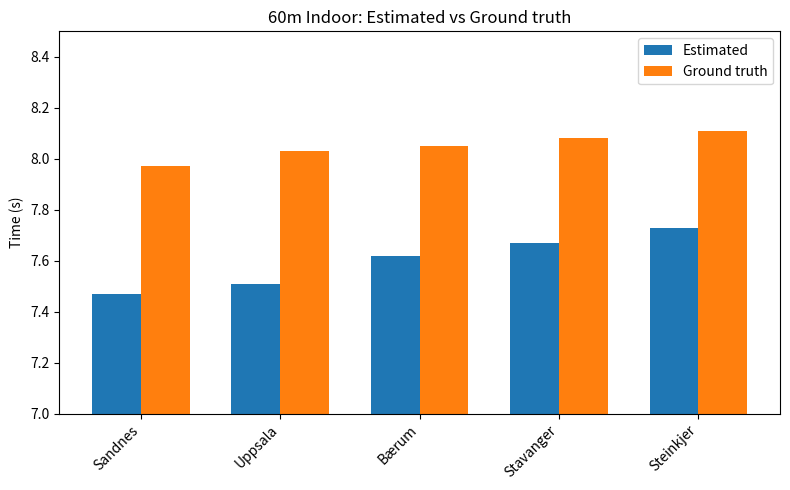

Where is Estimated nearest to the value 7?

Sandnes